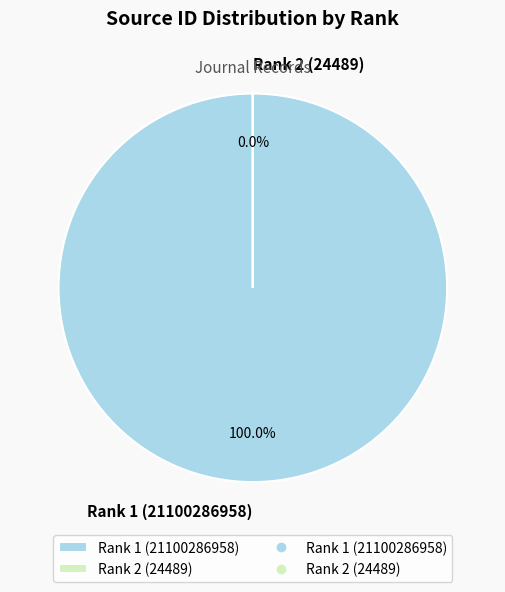

How many segments does this pie chart have?

2